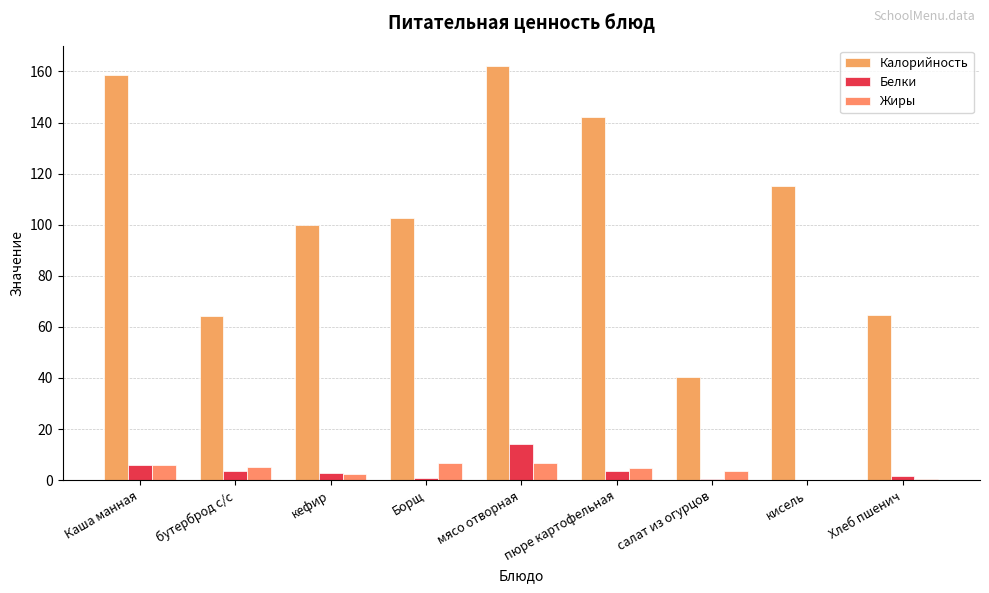

How many groups of bars are there?

9